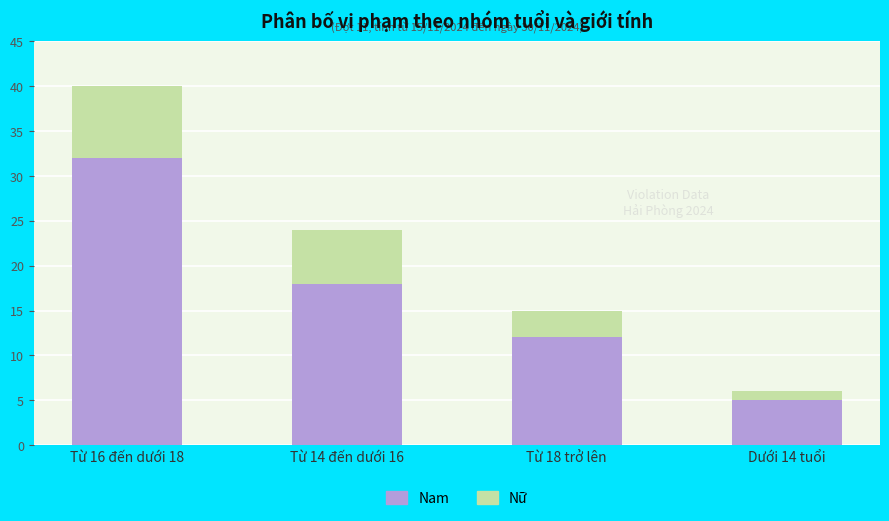

At which category is the sum across all series the highest?

Từ 16 đến dưới 18